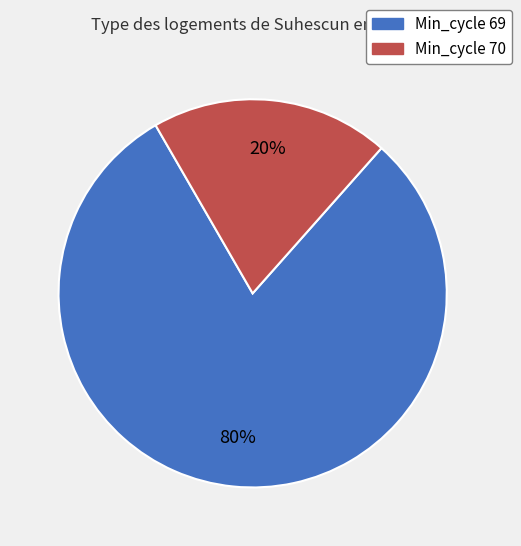

Is it true that Min_cycle 70 is 35% of the pie?

False